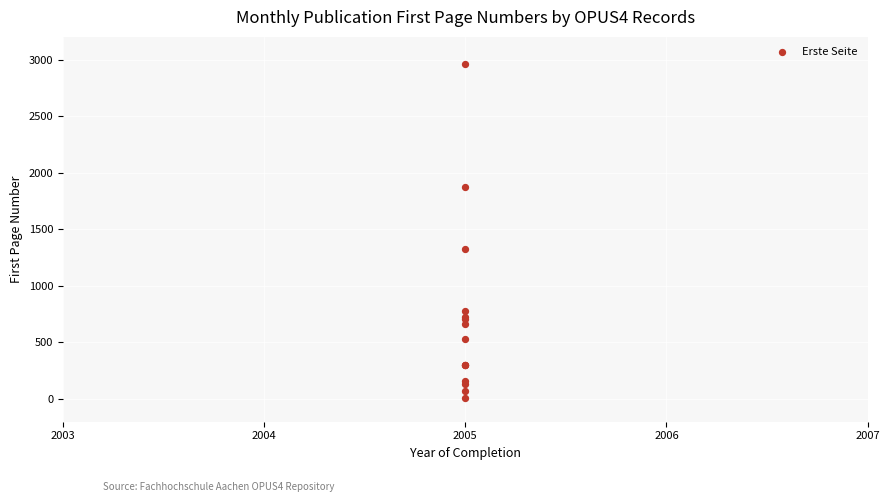

What Y value in the scatter plot is closest to 1486?

1329